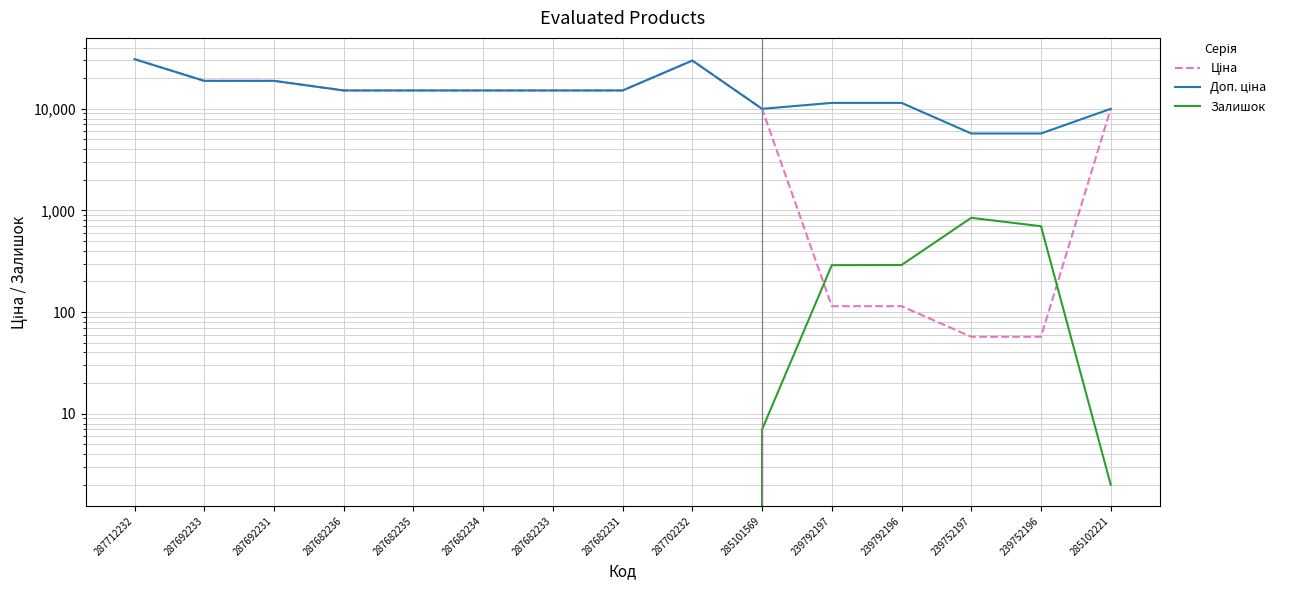

After their last crossing, which series has the higher values: Залишок or Ціна?

Ціна